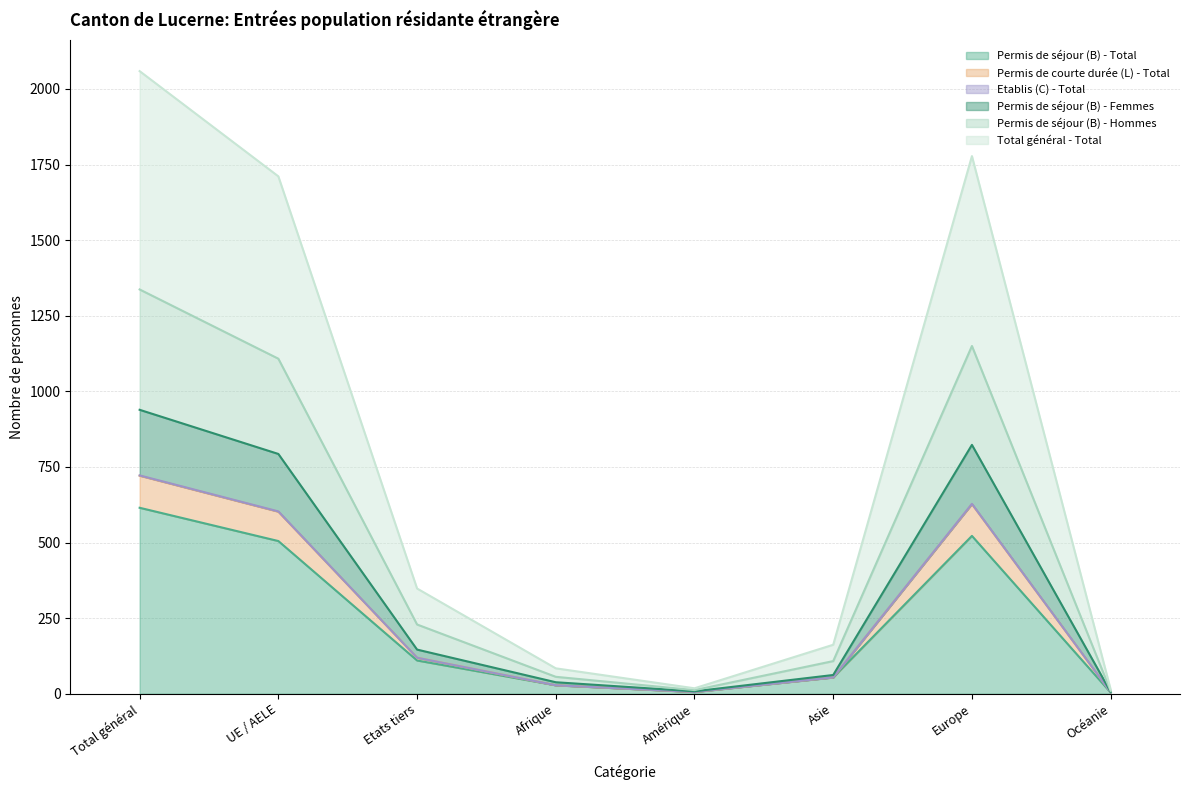

What is the difference between the Permis de courte durée (L) - Total values at Etats tiers and Afrique?

108